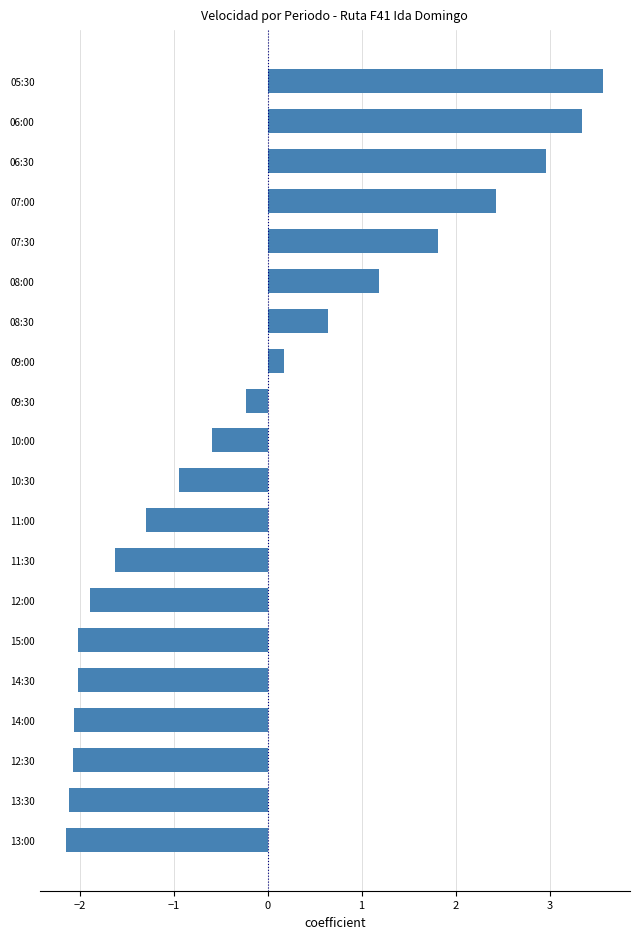

Which has a higher value, 11:00 or 10:00?

10:00